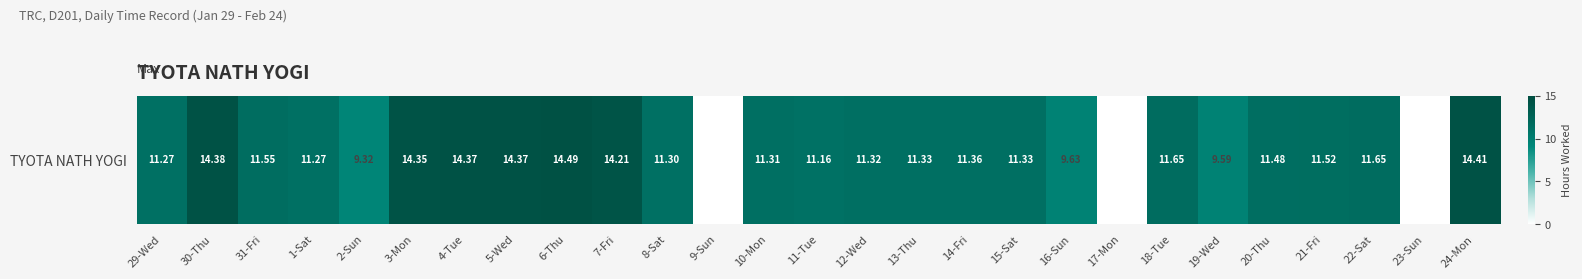

Is it true that the value at 24-Mon is 21.4?

False